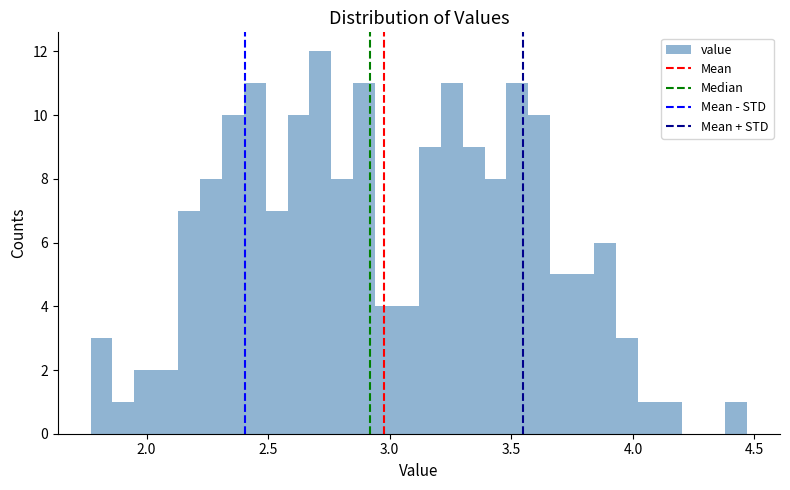

Around what value on the x-axis is the tallest bar? Give the approximate position of its centre, as read against the axis.

2.70